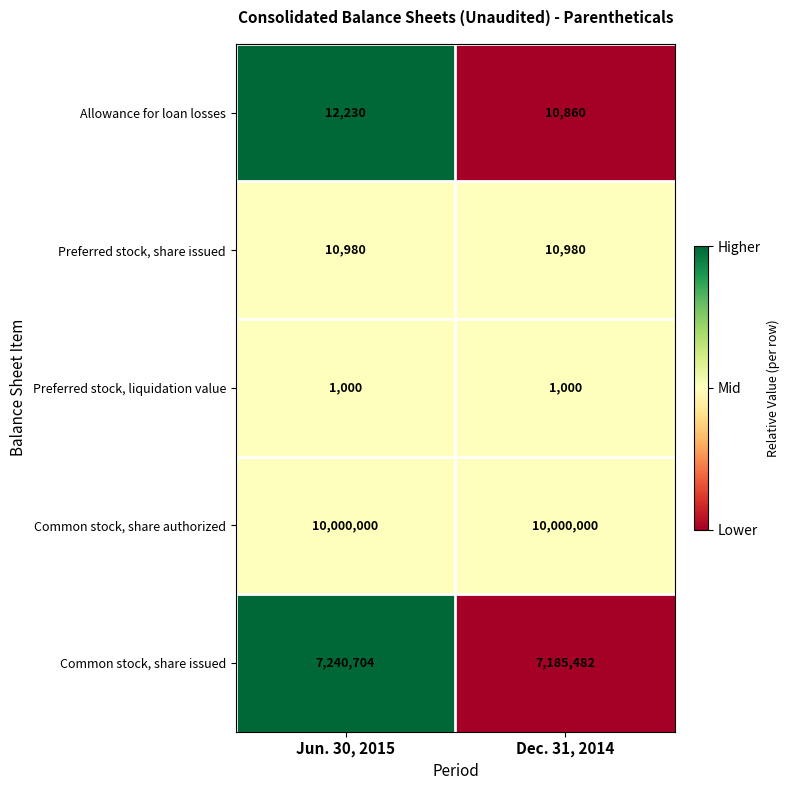

Reading left to right, what are all the values shown in this chart?

Allowance for loan losses: Jun. 30, 2015=12230	Dec. 31, 2014=10860
Preferred stock, share issued: Jun. 30, 2015=10980	Dec. 31, 2014=10980
Preferred stock, liquidation value: Jun. 30, 2015=1000	Dec. 31, 2014=1000
Common stock, share authorized: Jun. 30, 2015=10000000	Dec. 31, 2014=10000000
Common stock, share issued: Jun. 30, 2015=7240704	Dec. 31, 2014=7185482